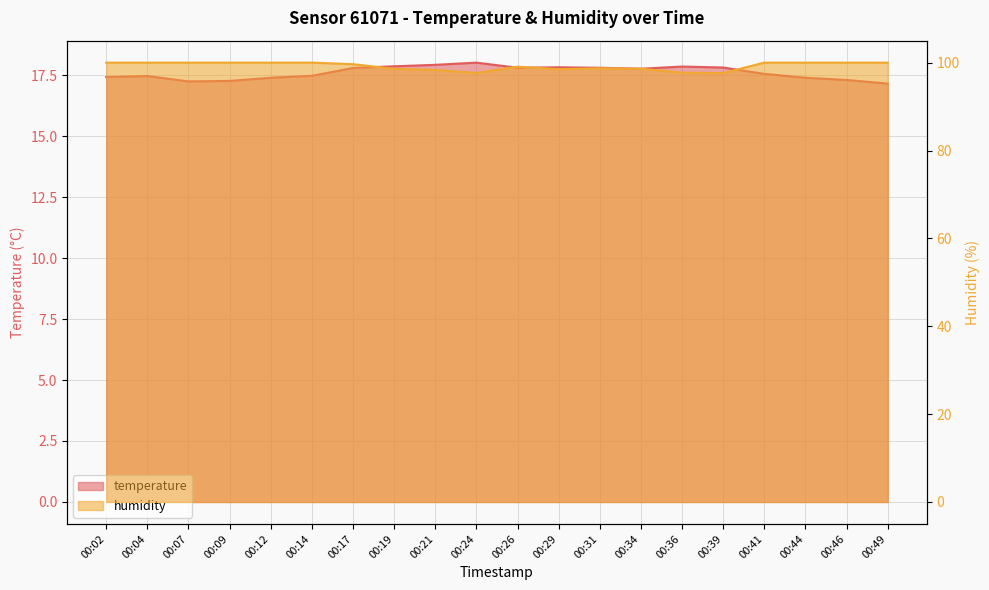

Does the chart display data point markers on the line(s)?

No